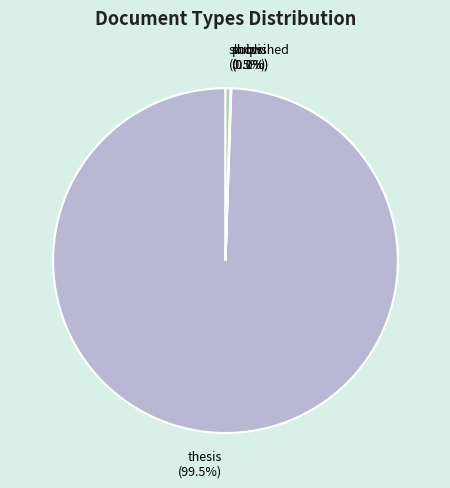

Which slice is the largest?

thesis